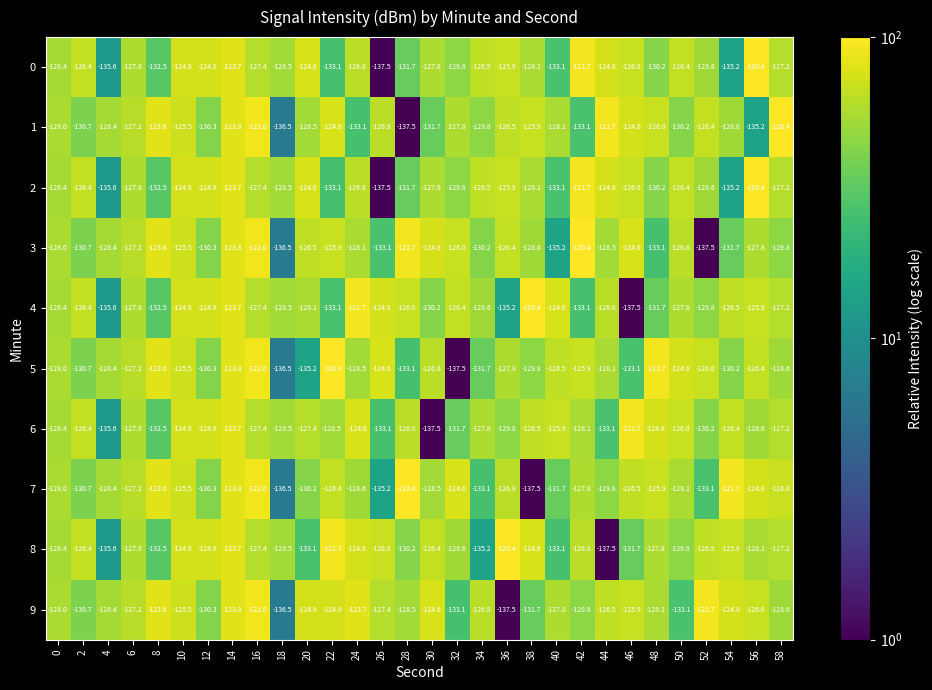

Which series has the largest total across all categories?

9